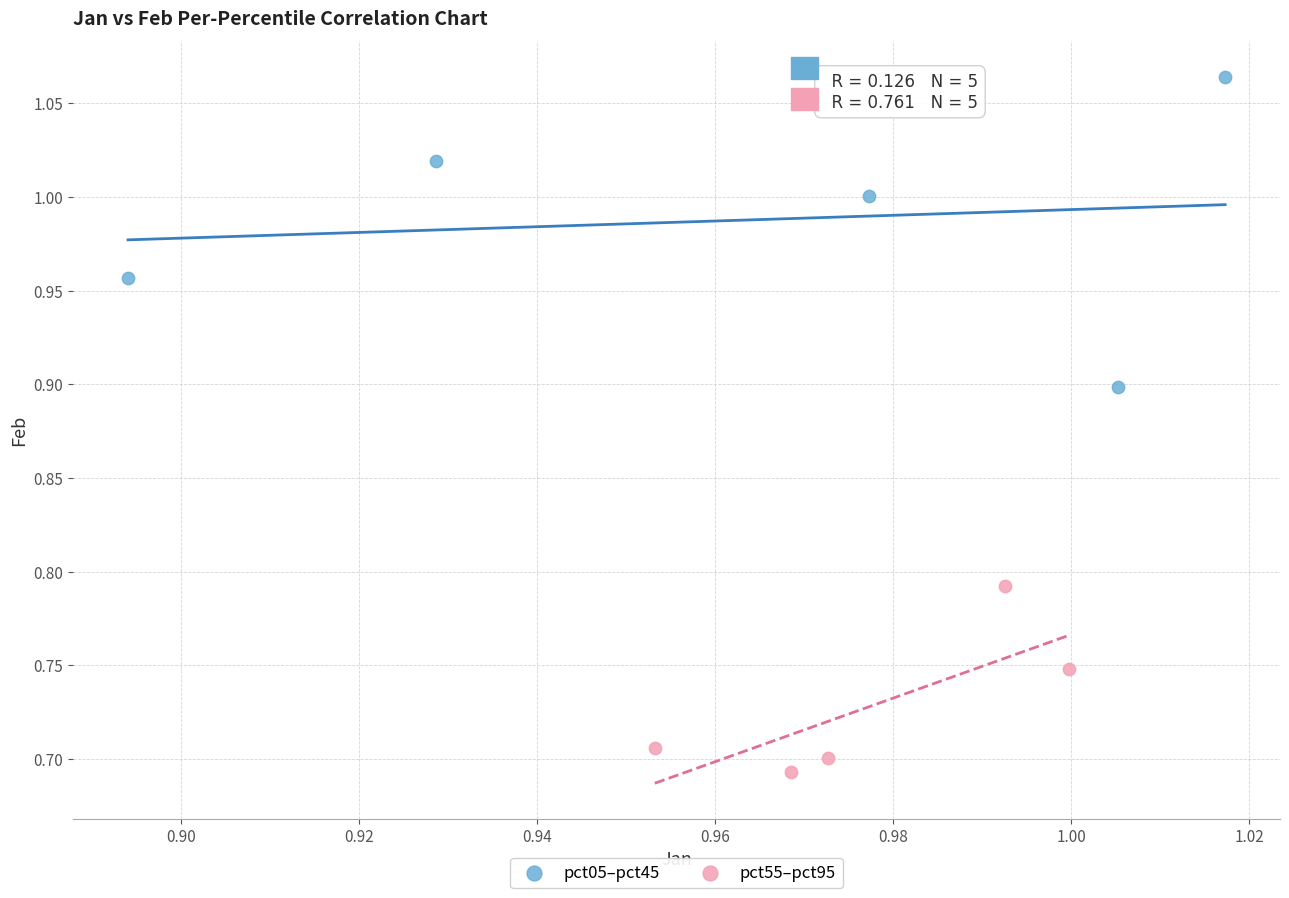

Which series has the widest spread of Y values?

pct05–pct45